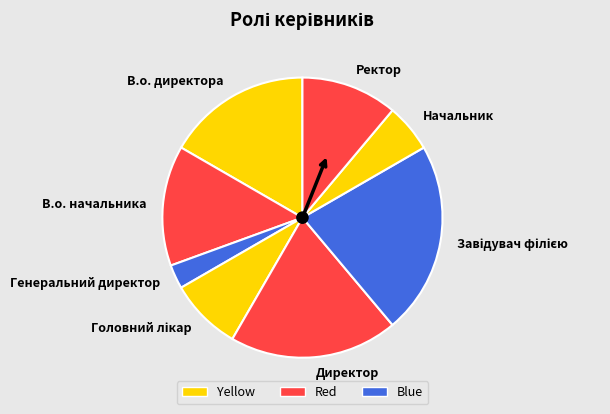

Does В.о. начальника account for over 50% of the chart?

No